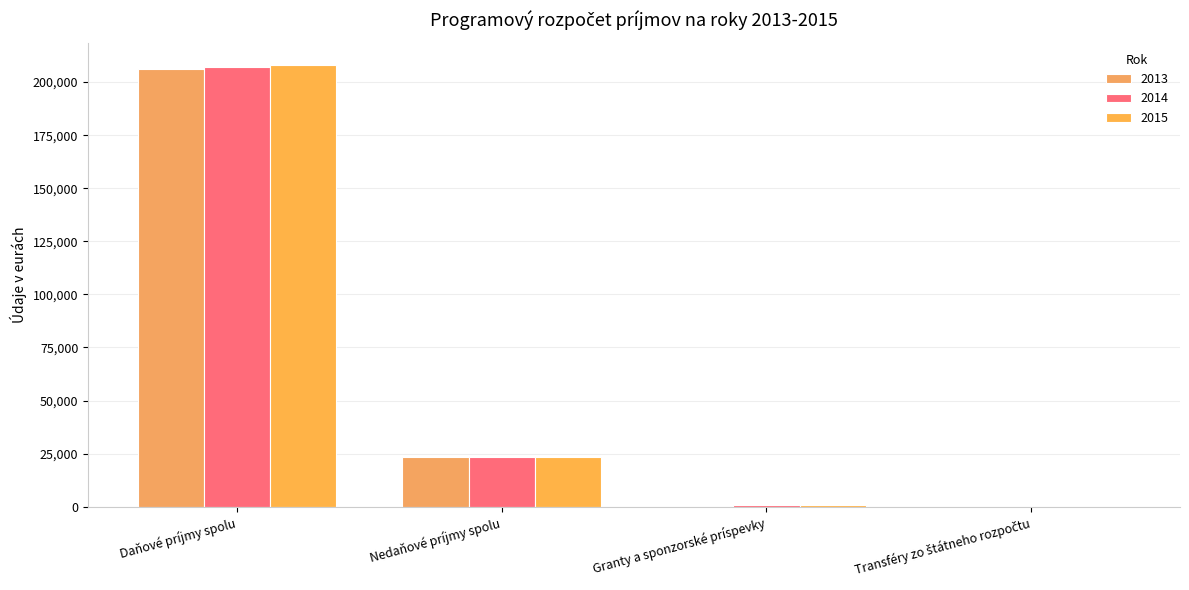

What is the label of the 1st bar from the right?

Transféry zo štátneho rozpočtu